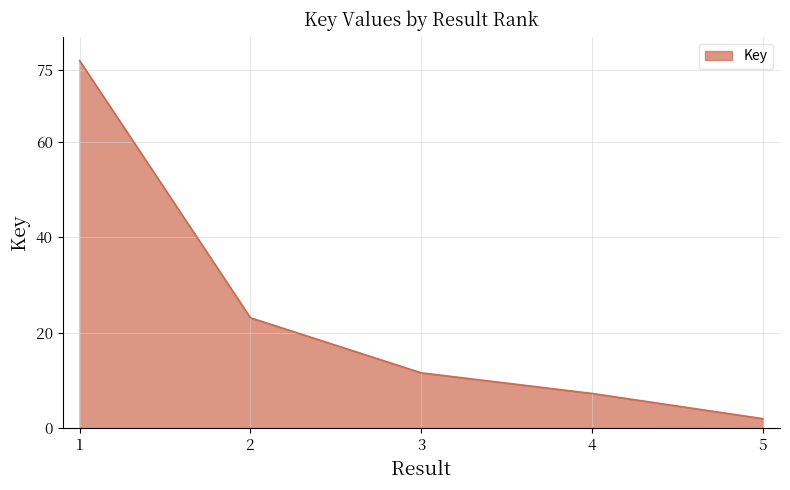

Approximately how many times larger is the value at 4 compared to 3?

0.6